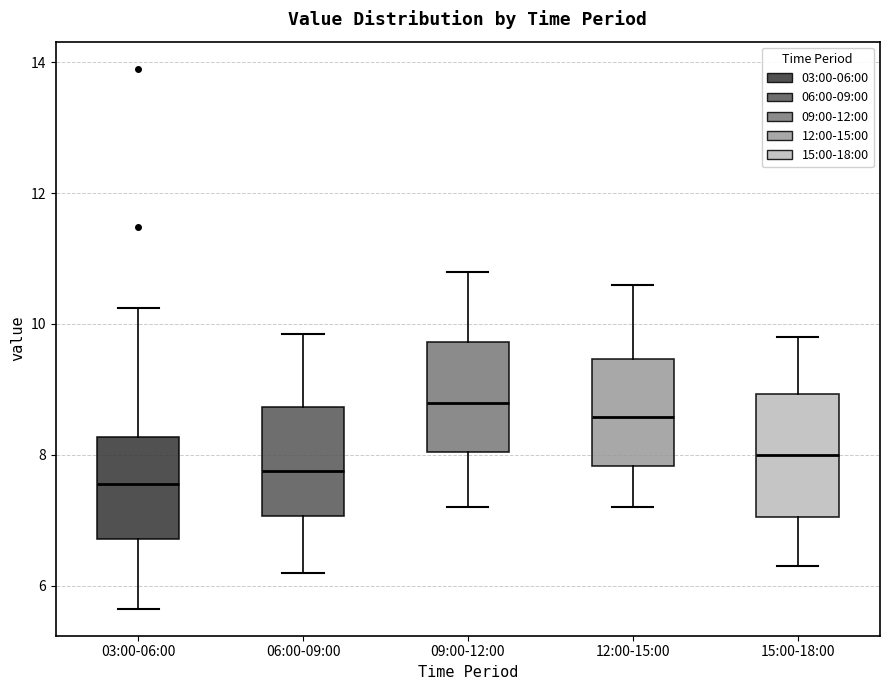

Where does the lower whisker of the box for 06:00-09:00 end on the y-axis? The values are not printed on the chart, so give them approximately, as read against the axis.

6.2